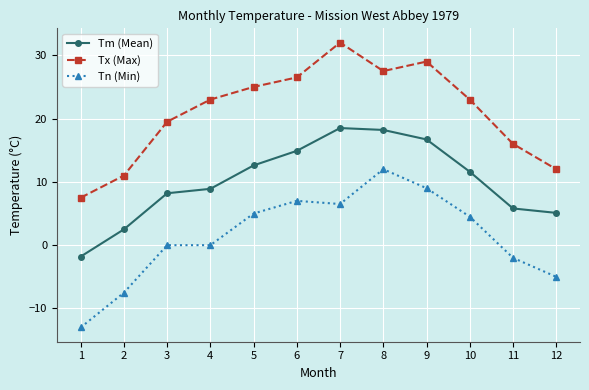

At which label does Tn (Min) first exceed 4?

5